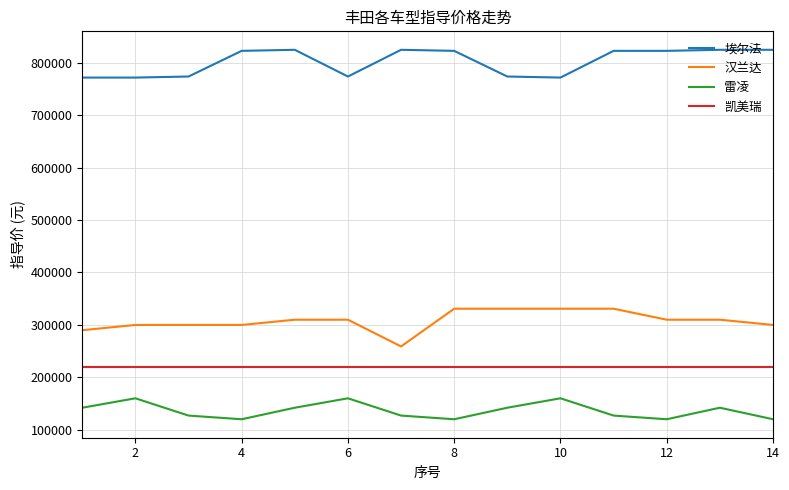

What is the difference between the maximum and minimum values in the 埃尔法 series?

53000